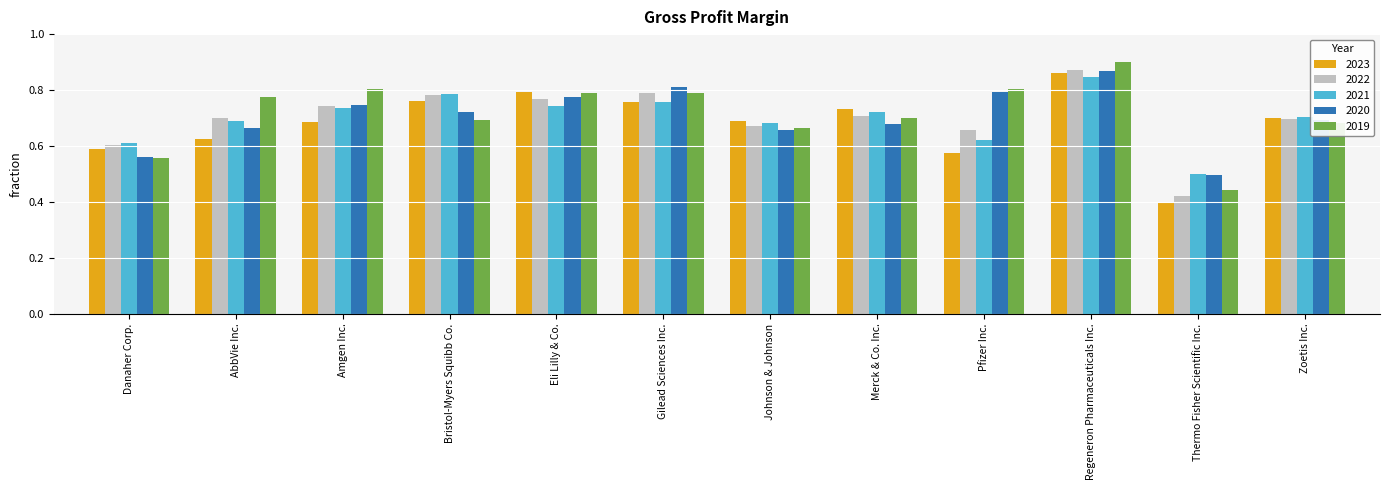

What position from the right is Bristol-Myers Squibb Co.?

9